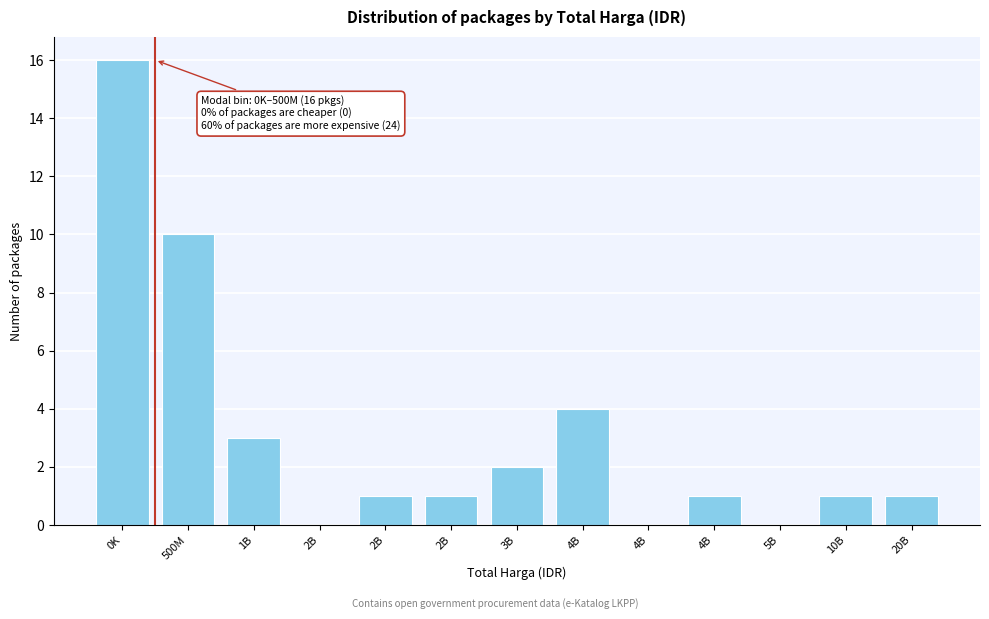

How many categories are shown in the chart?

13